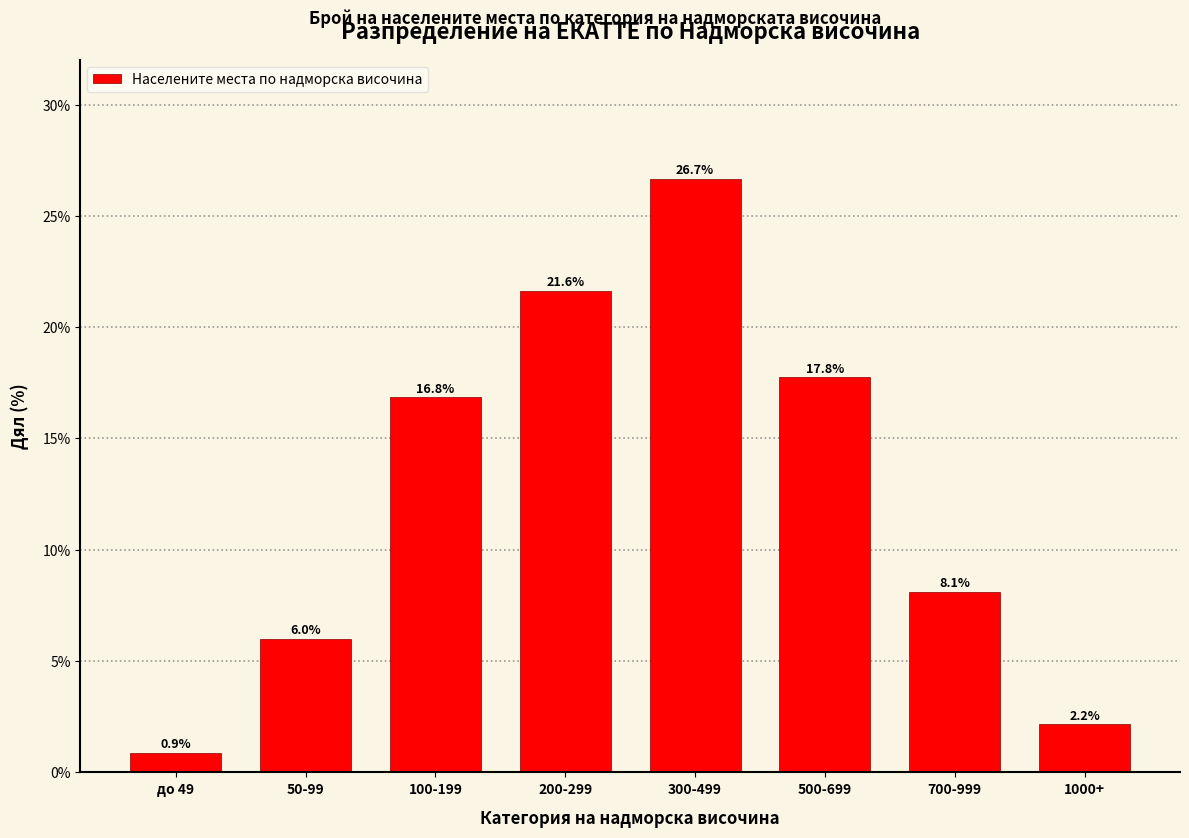

Reading right to left, list all the values displayed in this chart.

2.2	8.1	17.8	26.7	21.6	16.8	6.0	0.9